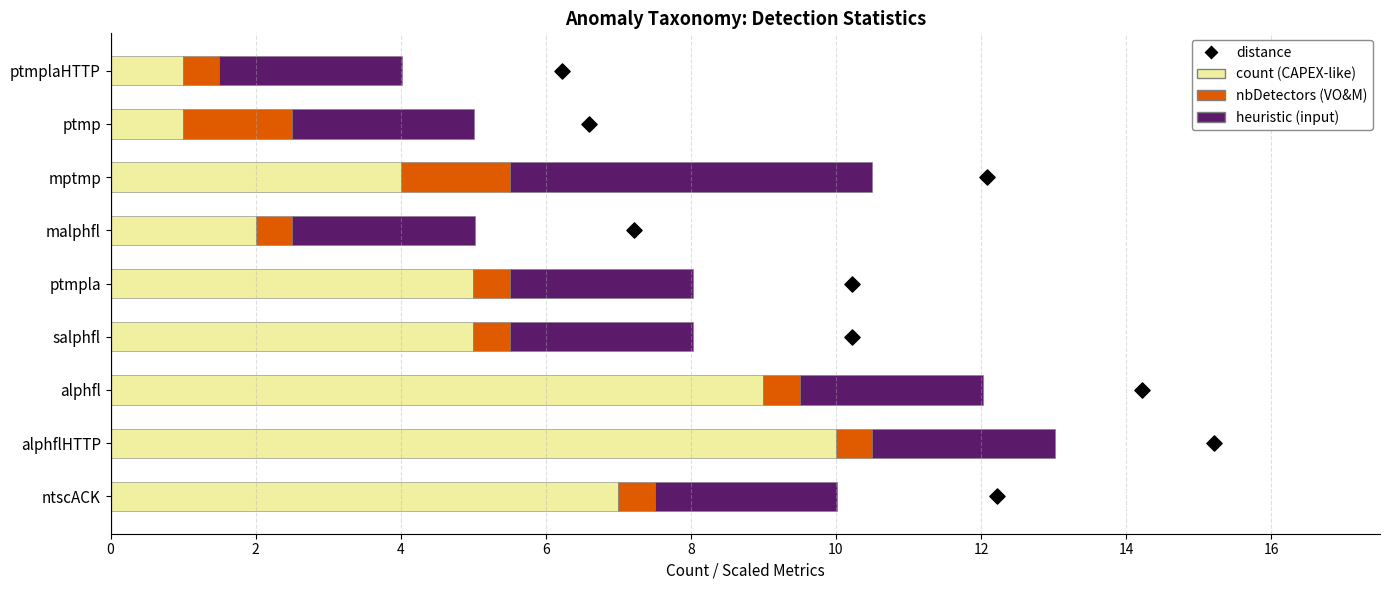

Is the value of heuristic (input) at mptmp greater than the value of nbDetectors (VO&M) at ptmpla?

Yes